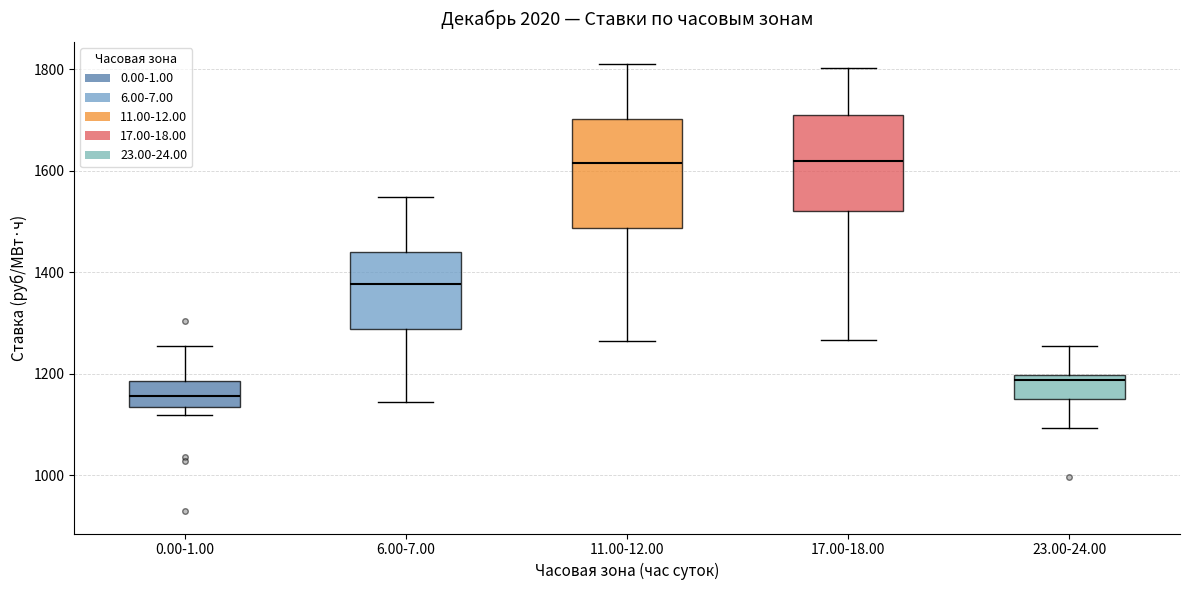

Reading left to right, read every box against the y-axis: the position of its median line, the range the box covers, and the ends of its whiskers. The values are not printed on the chart, so give them approximately, as read against the axis.

0.00-1.00: median 1160, box 1140 to 1180, whiskers 1120 to 1260
6.00-7.00: median 1380, box 1280 to 1440, whiskers 1140 to 1540
11.00-12.00: median 1620, box 1480 to 1700, whiskers 1260 to 1820
17.00-18.00: median 1620, box 1520 to 1720, whiskers 1260 to 1800
23.00-24.00: median 1180, box 1160 to 1200, whiskers 1100 to 1260